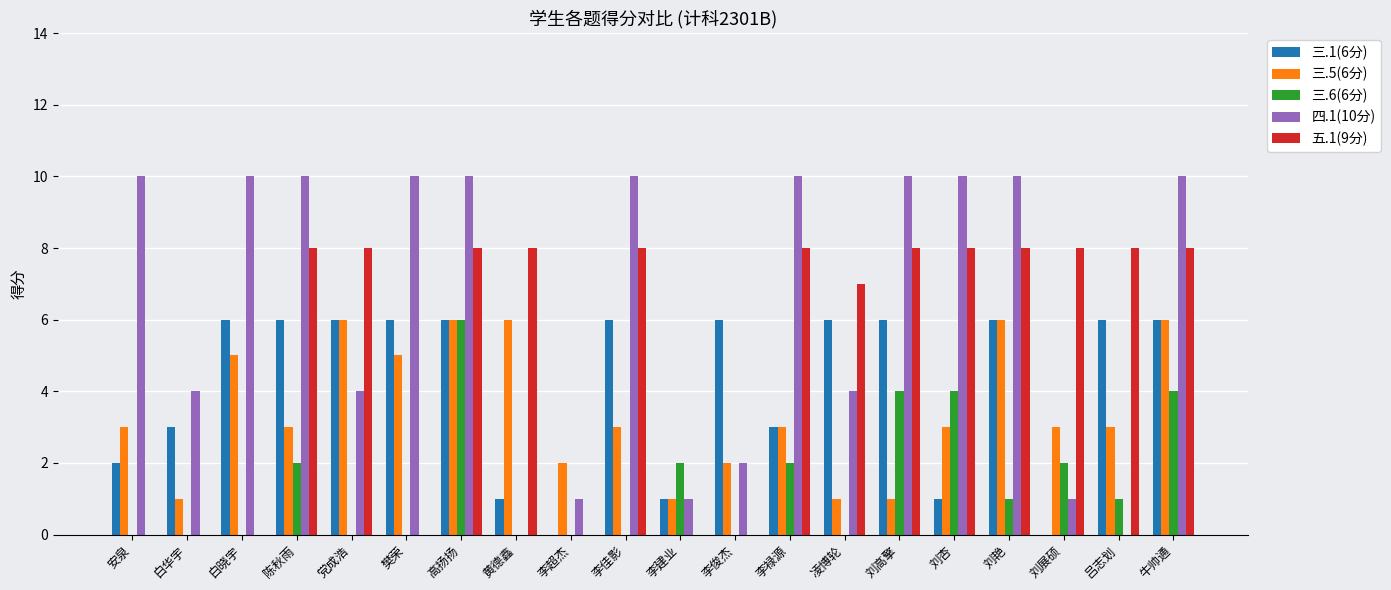

Which series has the widest spread of values?

四.1(10分)